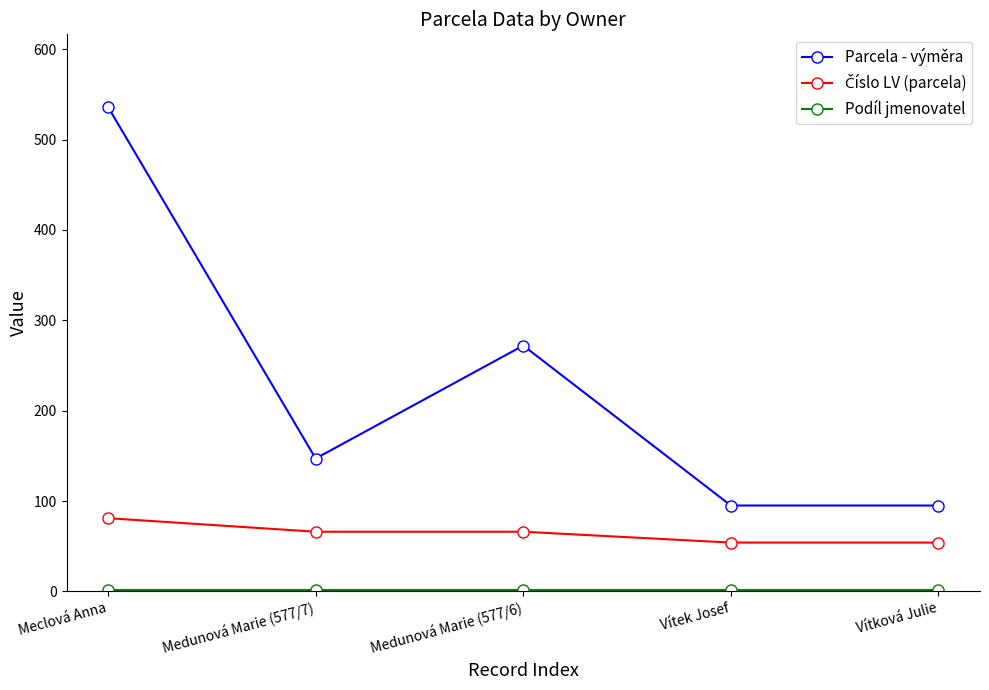

How many lines are shown in the chart?

3